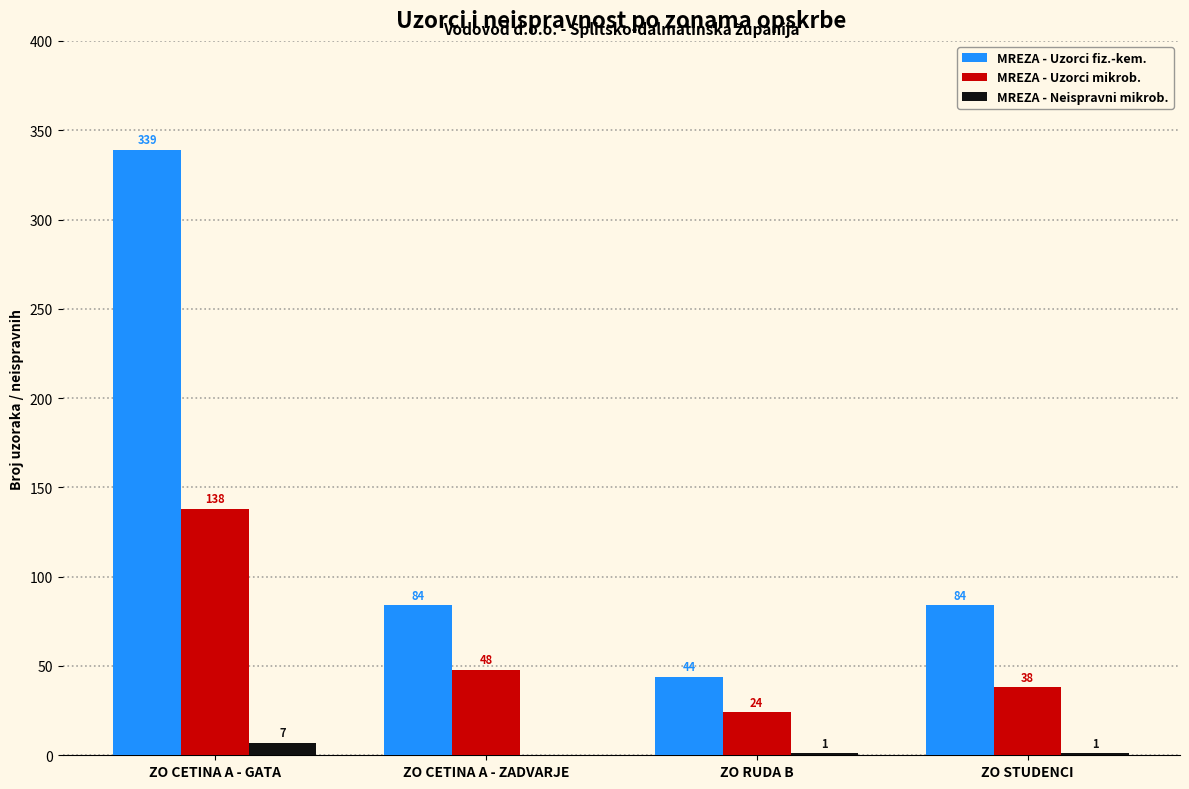

How many data points does each series have?

4